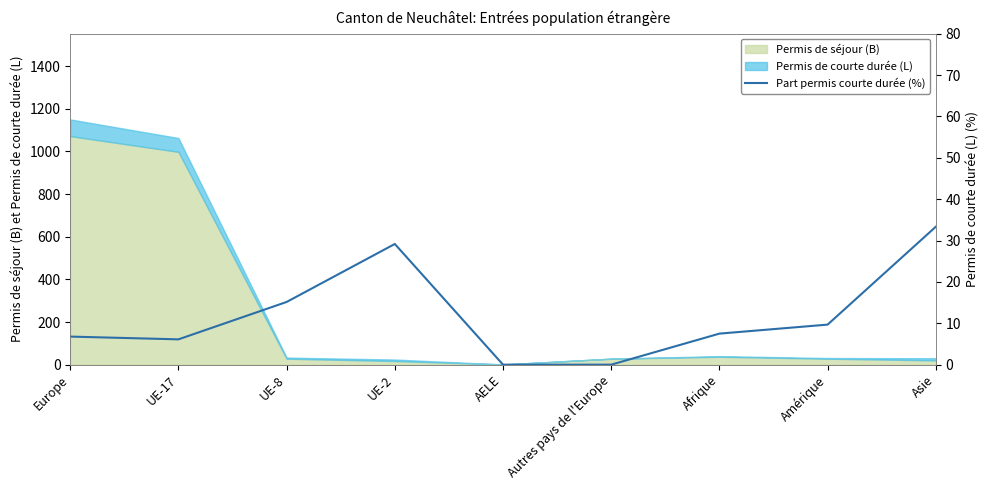

At which category does the chart reach its peak across all series?

Asie